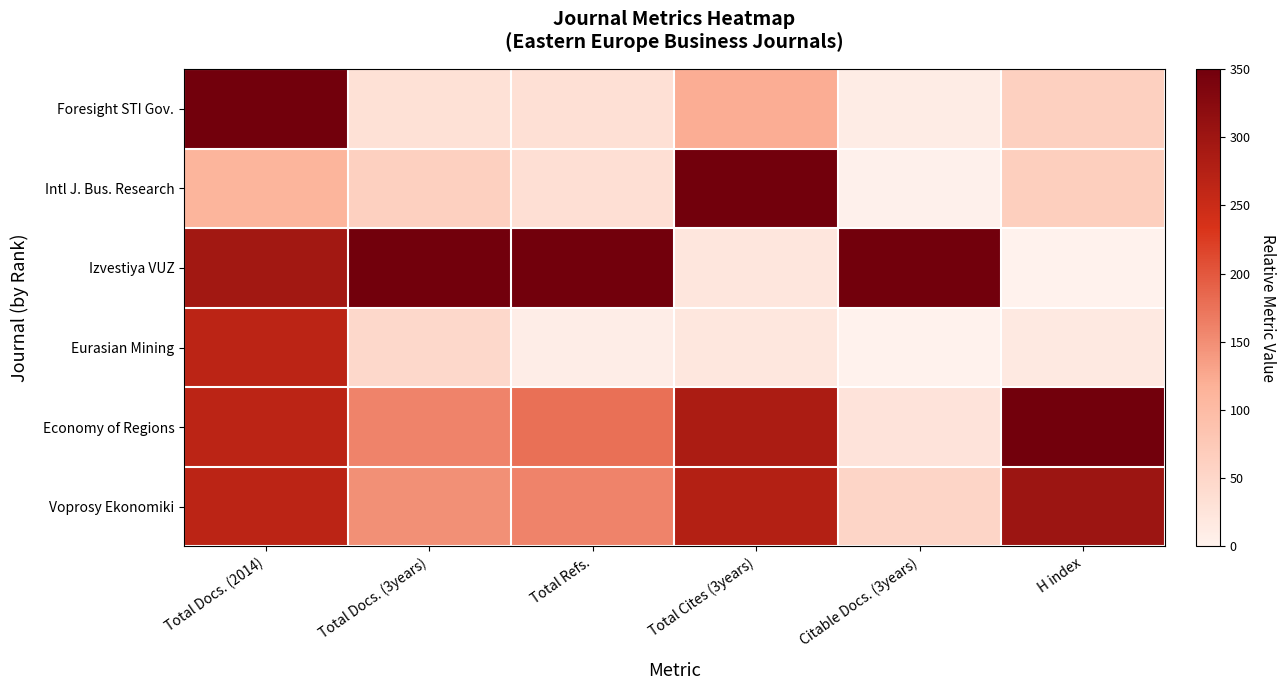

Which series has the largest range (max minus min)?

Izvestiya VUZ